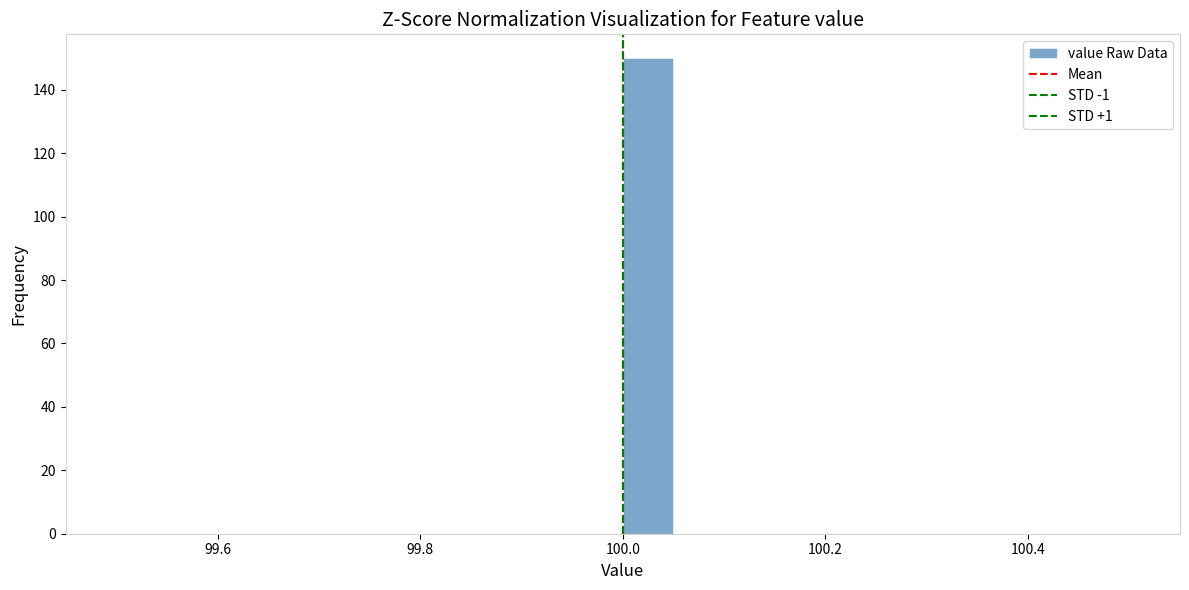

Read against the x-axis, roughly where is the centre of the tallest bar?

100.02